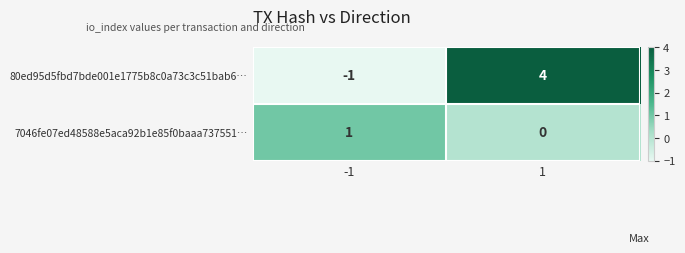

What is the total value across all series at 1?

4